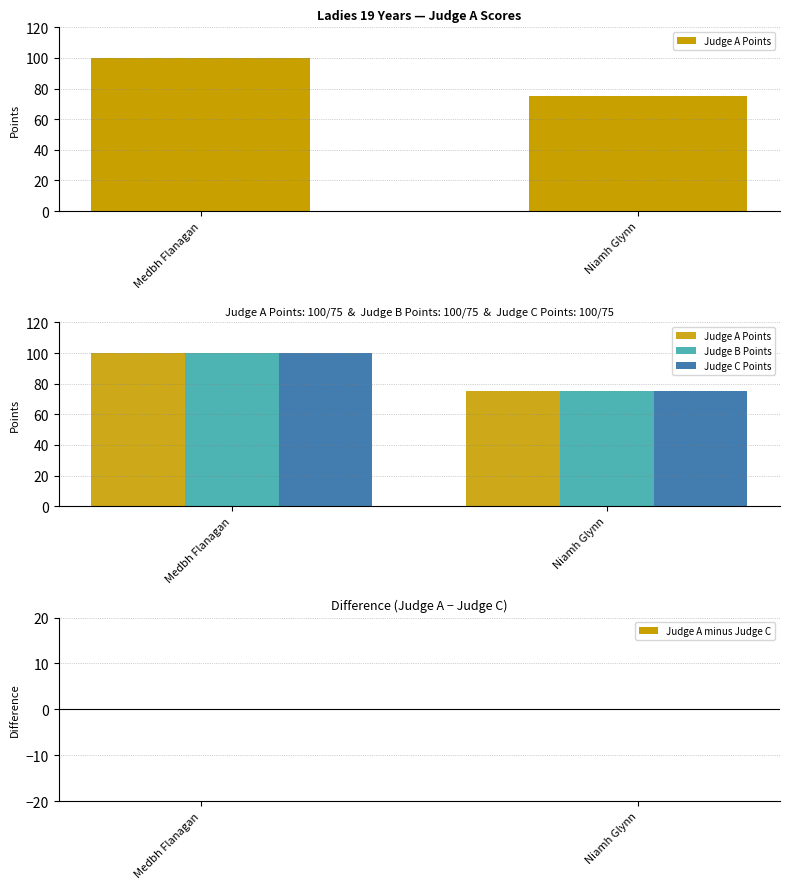

Rank the series by their maximum value, from highest to lowest.

Judge A Points, Judge B Points, Judge C Points, Judge A minus Judge C